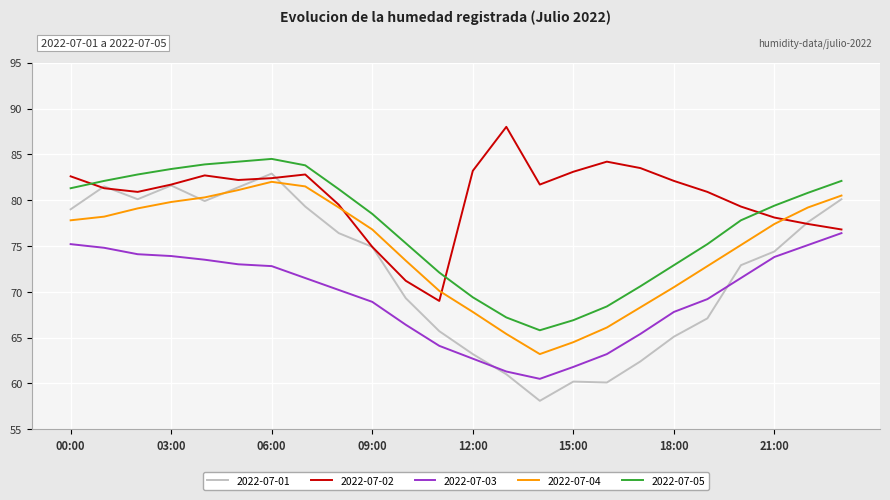

True or false: 2022-07-04 and 2022-07-03 cross at least once.

False